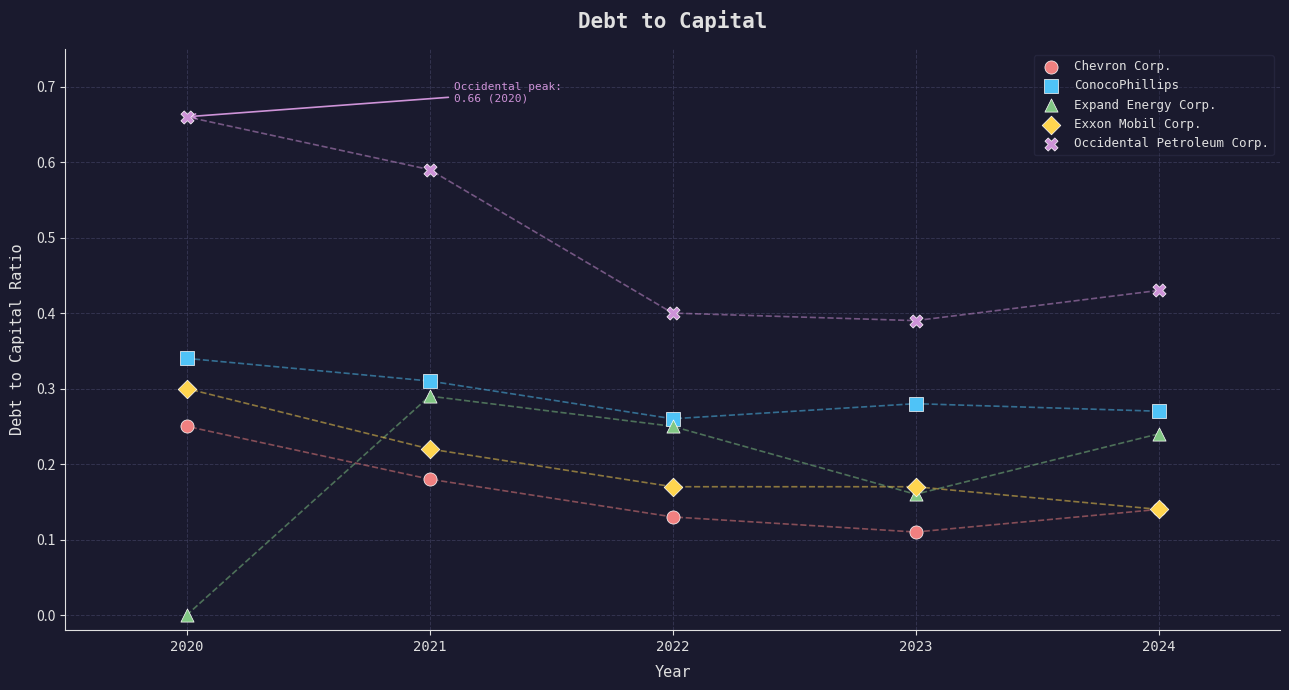

Which series reaches the minimum Y coordinate?

Expand Energy Corp.